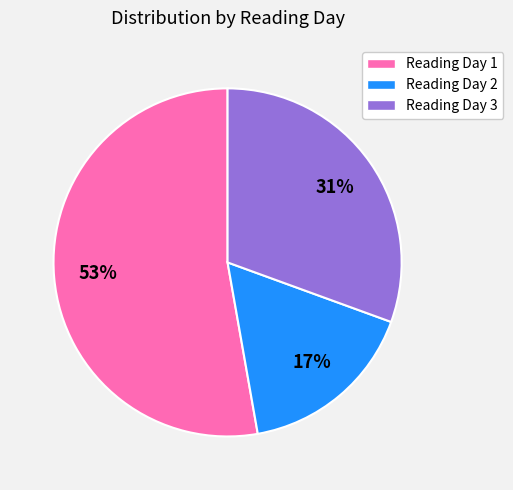

Is there any slice that represents more than half of the pie?

Yes